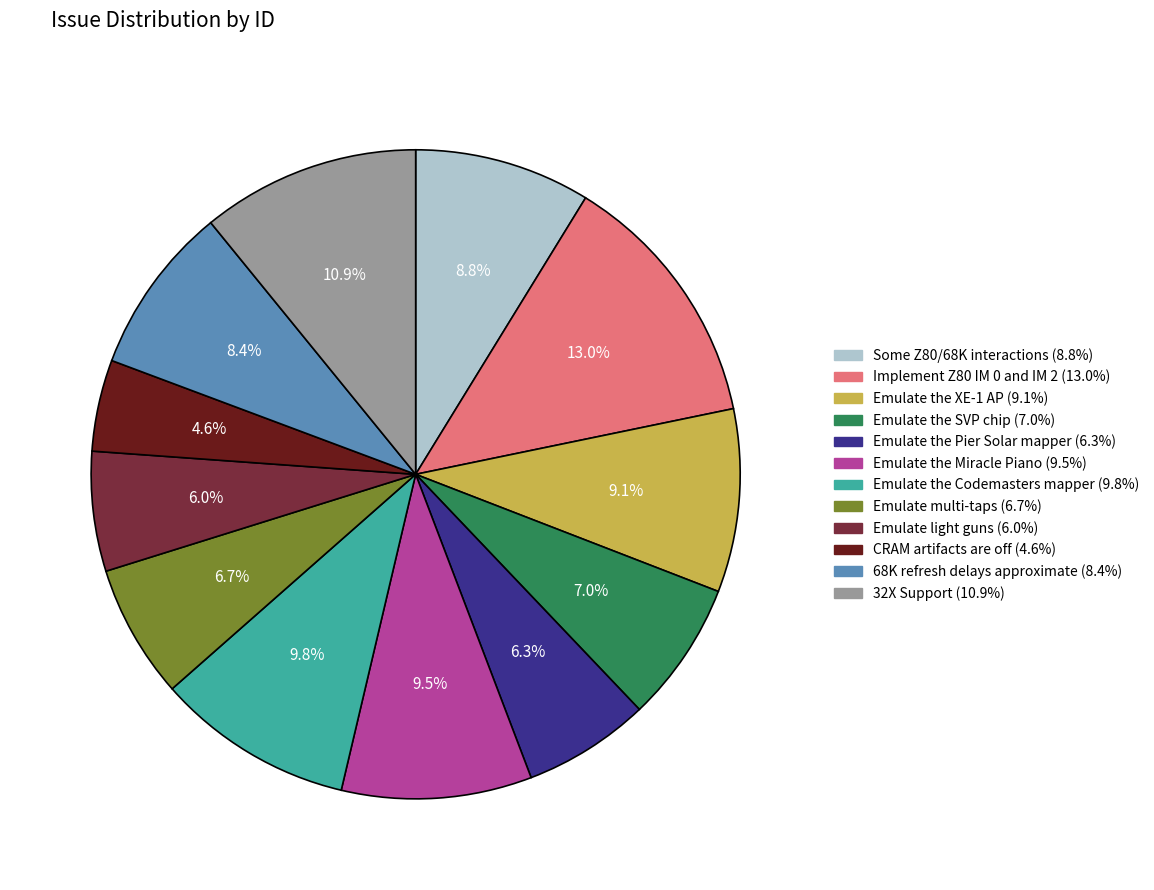

How many slices are in this pie chart?

12